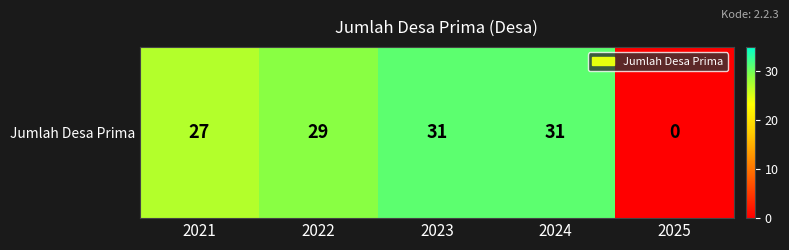

Which label corresponds to the smallest value in the chart?

2025